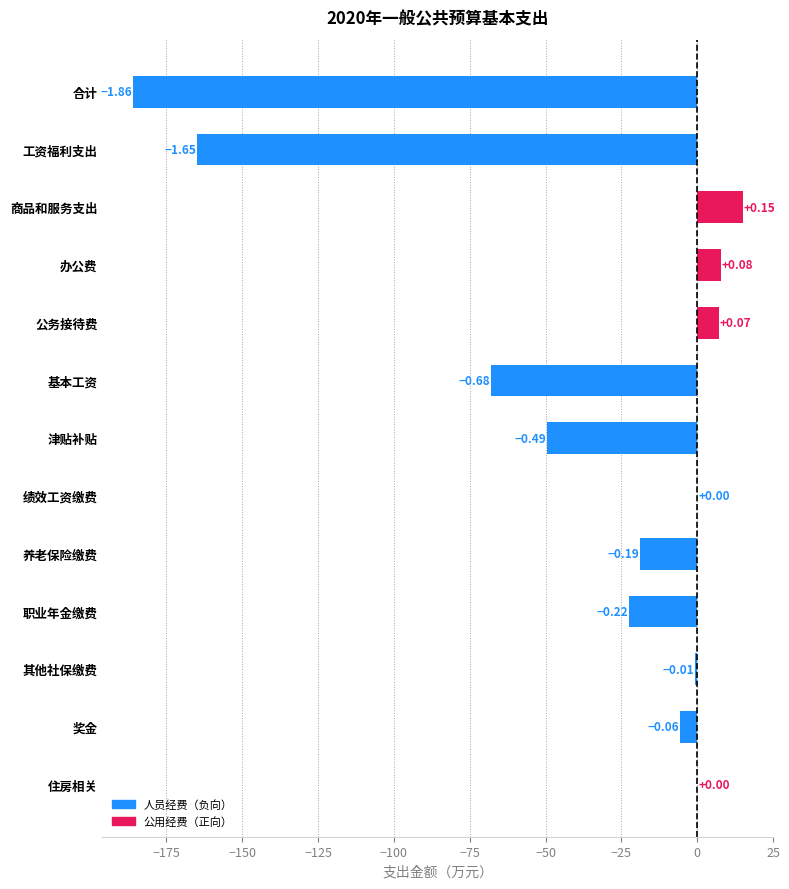

Are the bars horizontal?

Yes